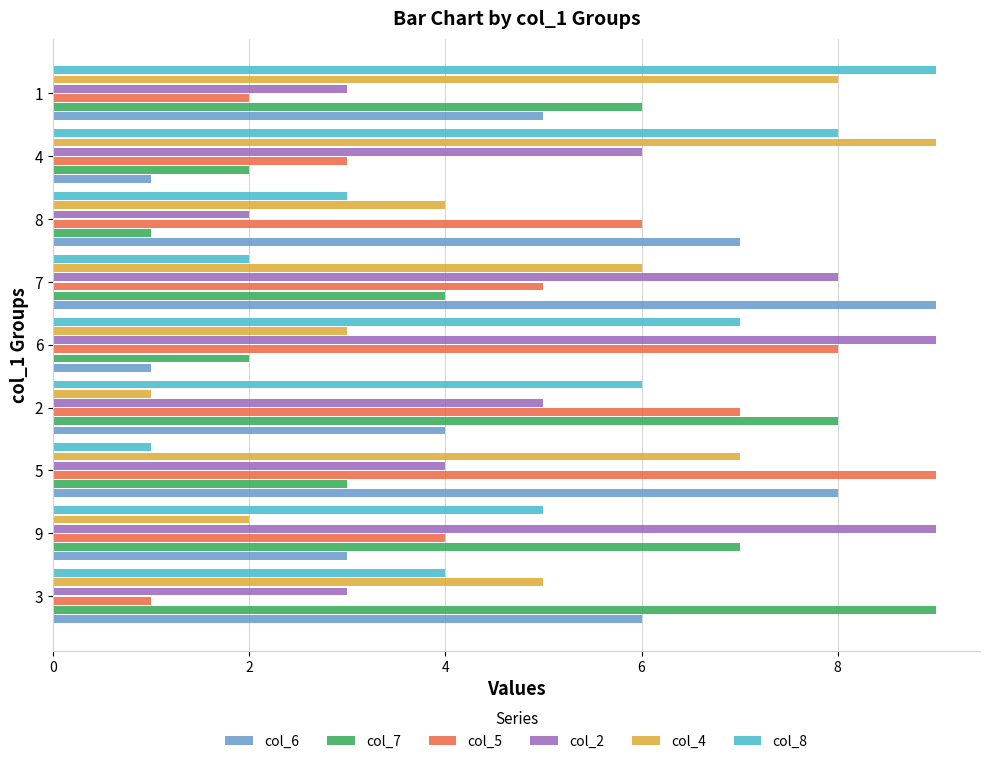

The col_8 series shows 2 at 3. True or false?

False